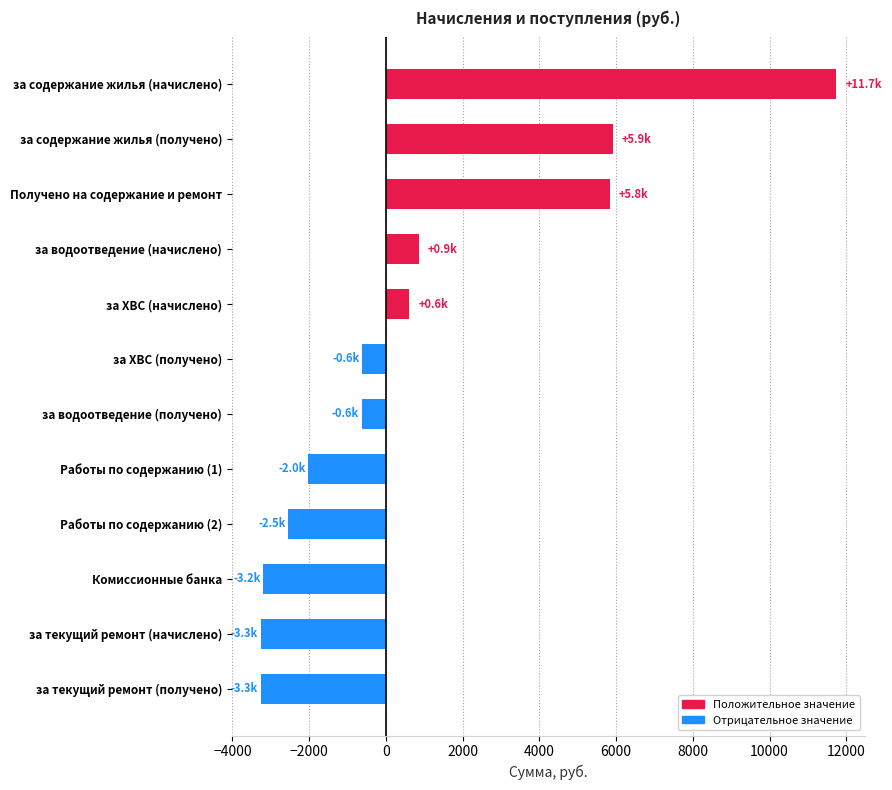

The chart shows a value of 860.8 at за водоотведение (начислено). True or false?

True